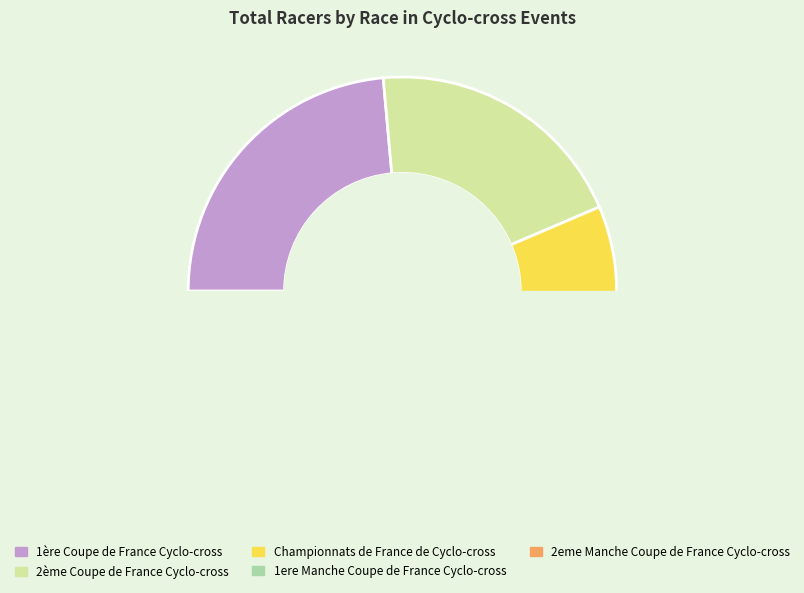

Count the number of slices in the pie.

5